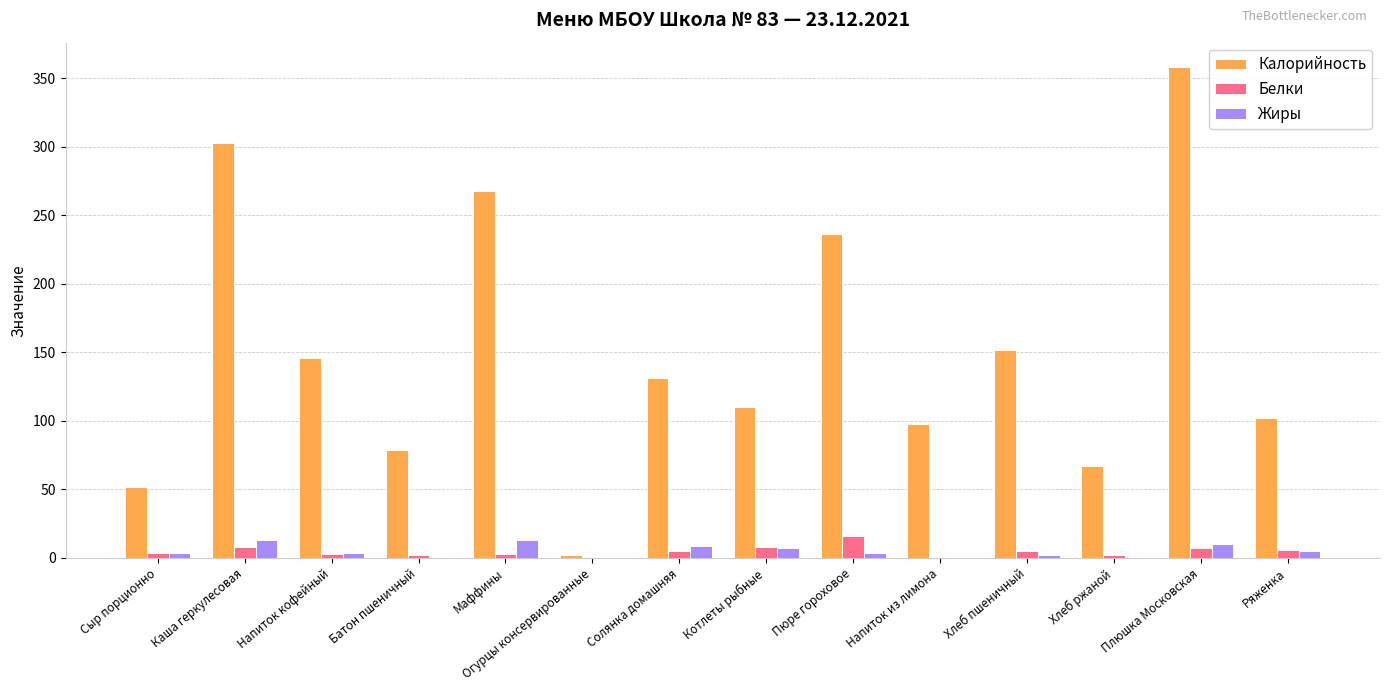

What is the maximum value shown in the chart?

358